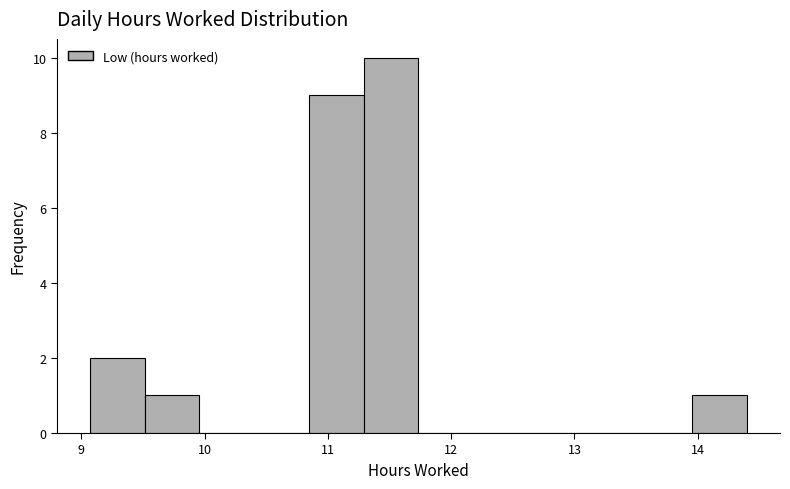

Reading left to right, list every bar in this chart as the range it spans on the x-axis followed by its height. Neither the bar edges nor the heights are printed on the chart, so give them approximately, as read against the axes.

9.1 to 9.5: 2
9.5 to 10.0: 1
10.0 to 10.4: 0
10.4 to 10.8: 0
10.8 to 11.3: 9
11.3 to 11.7: 10
11.7 to 12.2: 0
12.2 to 12.6: 0
12.6 to 13.1: 0
13.1 to 13.5: 0
13.5 to 14.0: 0
14.0 to 14.4: 1